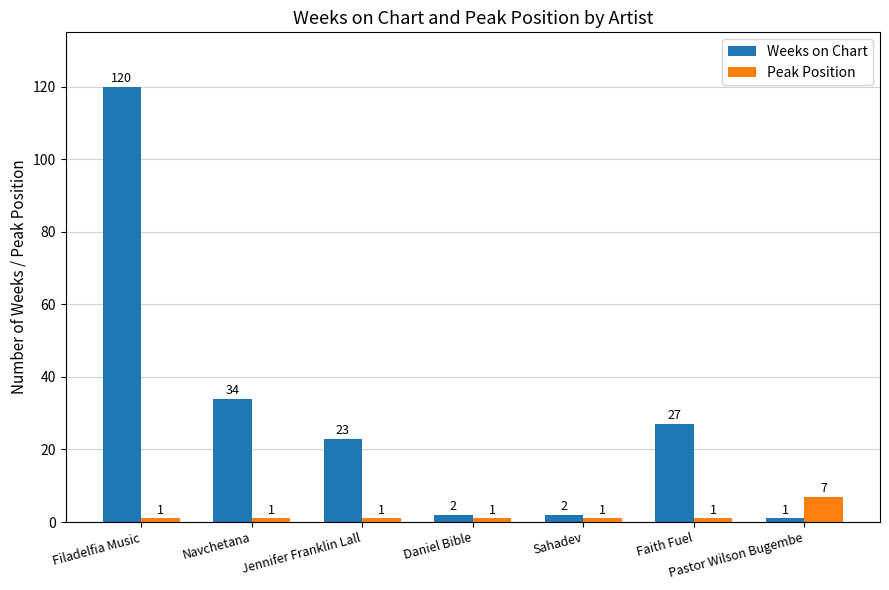

What is the maximum value shown in the chart?

120